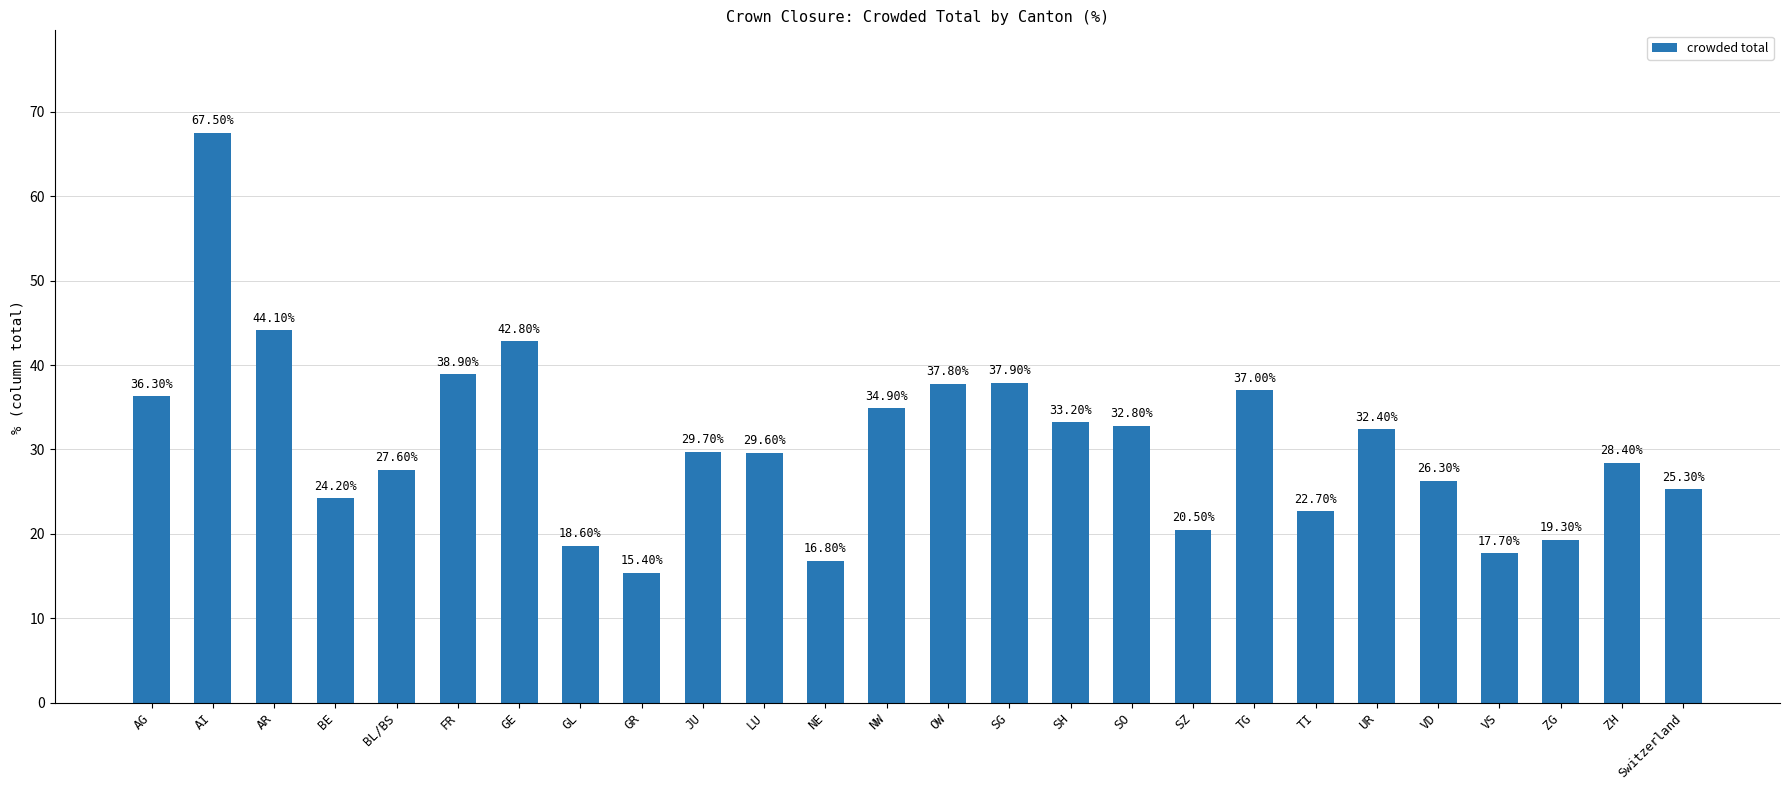

What is the difference between the maximum and minimum values?

52.1